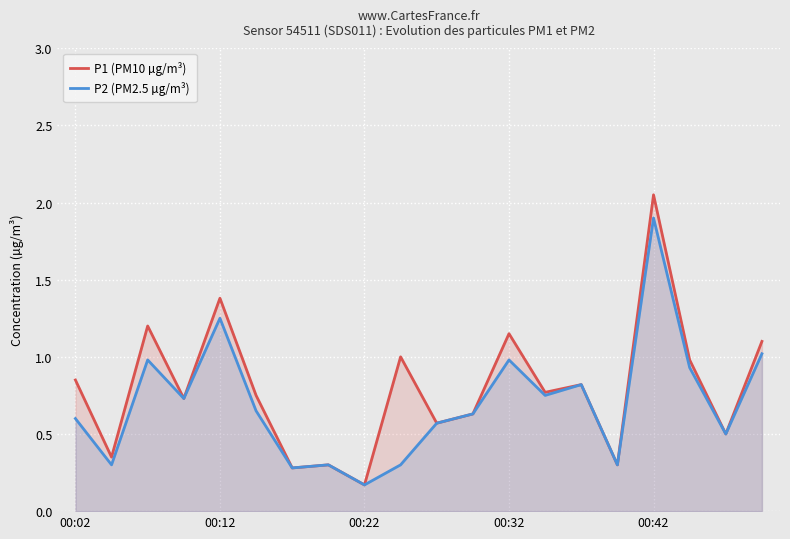

Which category has the highest value in the P1 (PM10 µg/m³) series?

00:42